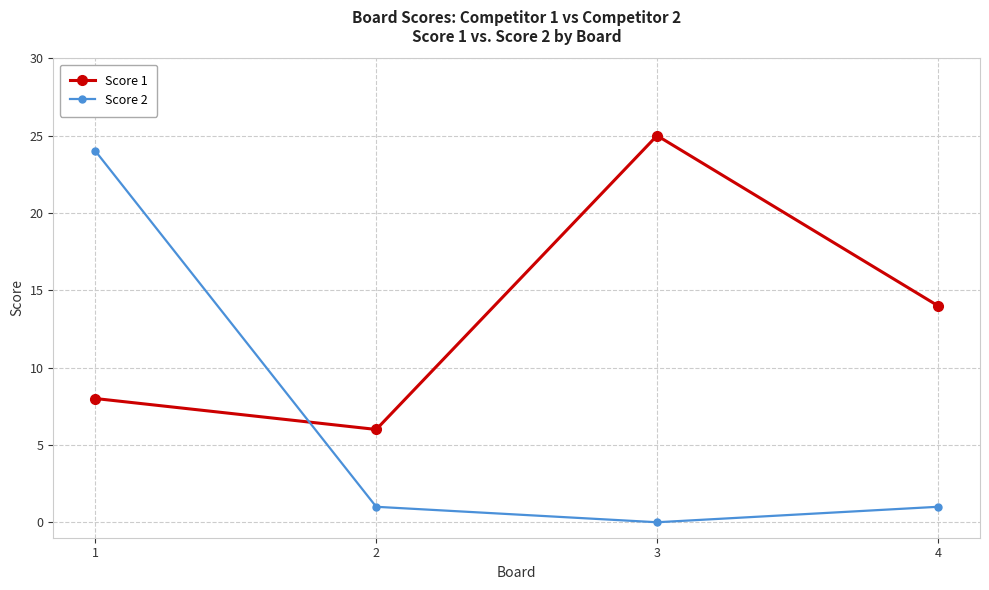

Which series changed the most between 3 and 4?

Score 1